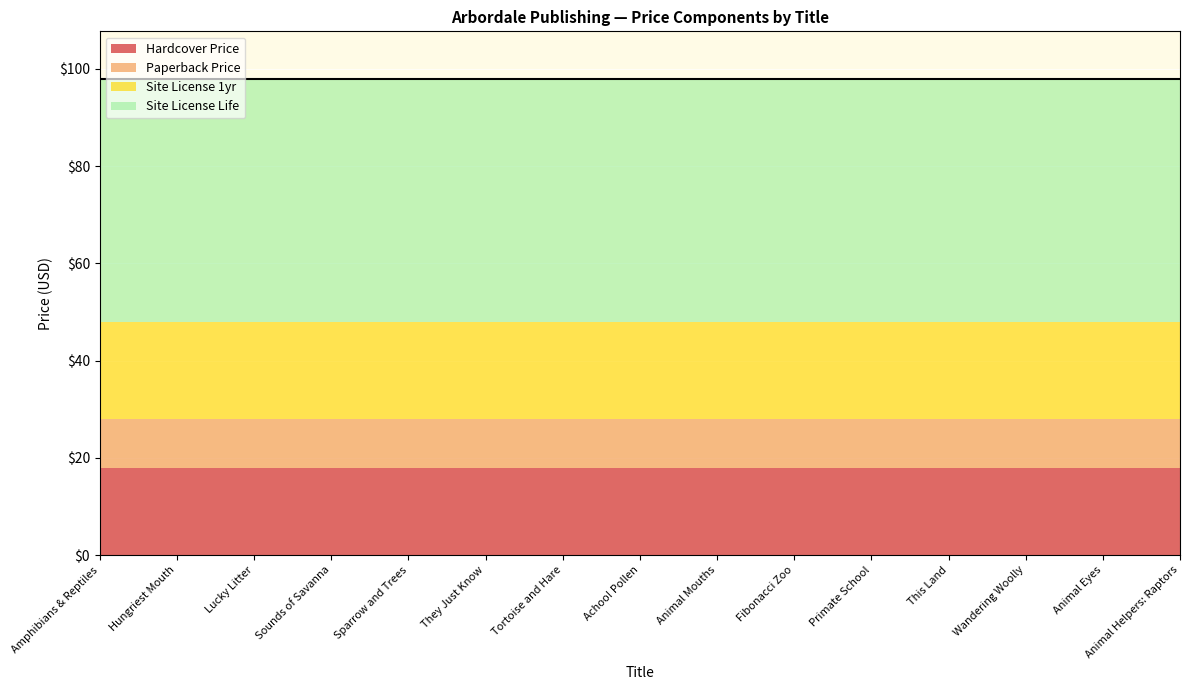

Is the value of Site License 1yr at Tortoise and Hare greater than the value of Hardcover Price at Animal Helpers: Raptors?

Yes